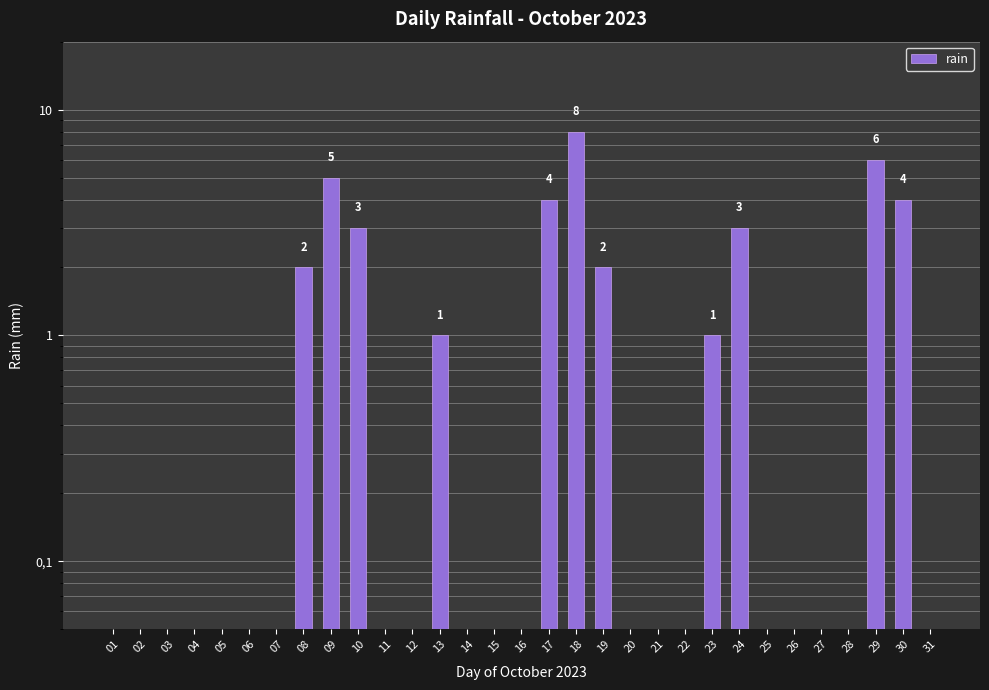

True or false: the data shows 0.1 at 07.

False